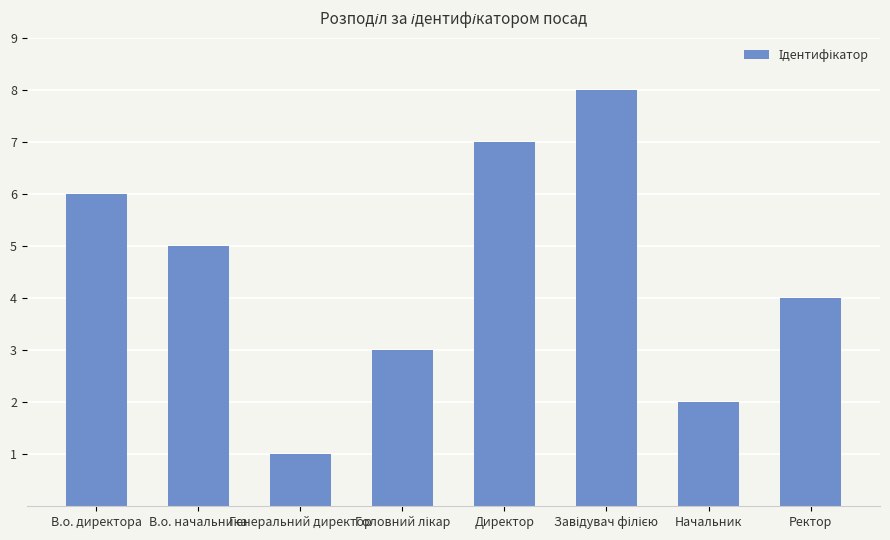

Between В.о. начальника and Начальник, which is larger?

В.о. начальника